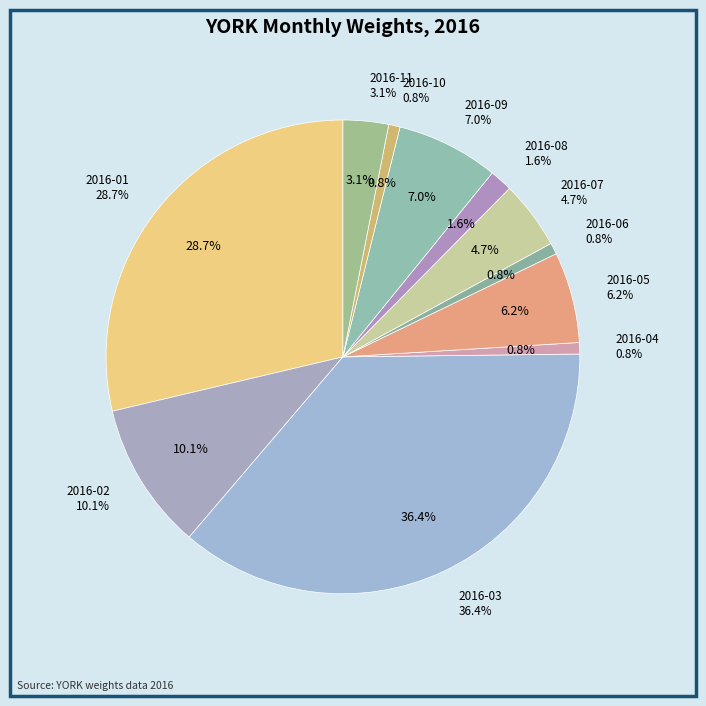

What percentage is the 2016-10 slice, to the nearest percent?

1%